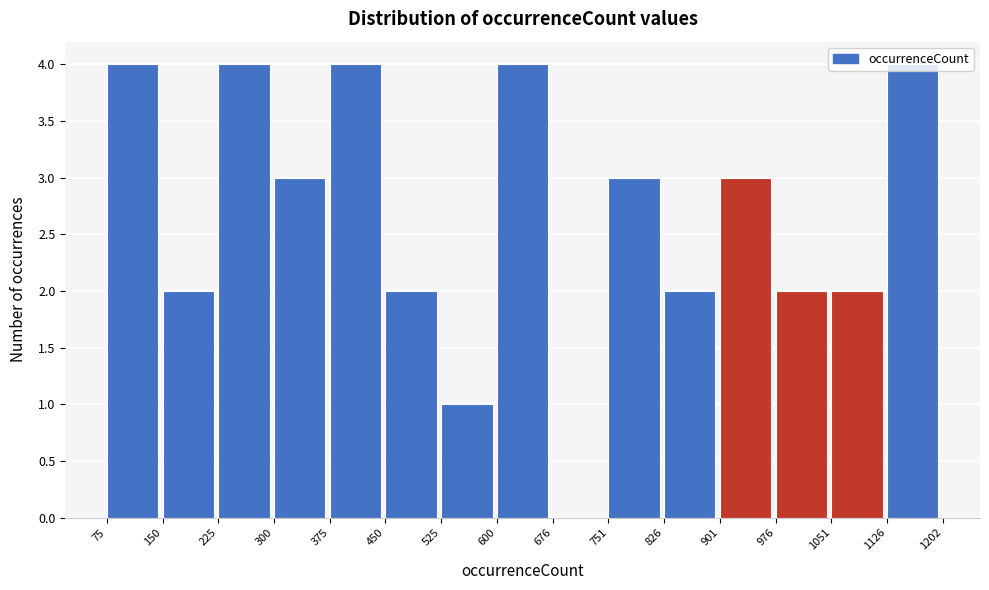

What is the height of the bar covering 751 to 826 on the x-axis? The values are not printed on the chart, so give them approximately, as read against the axis.

3